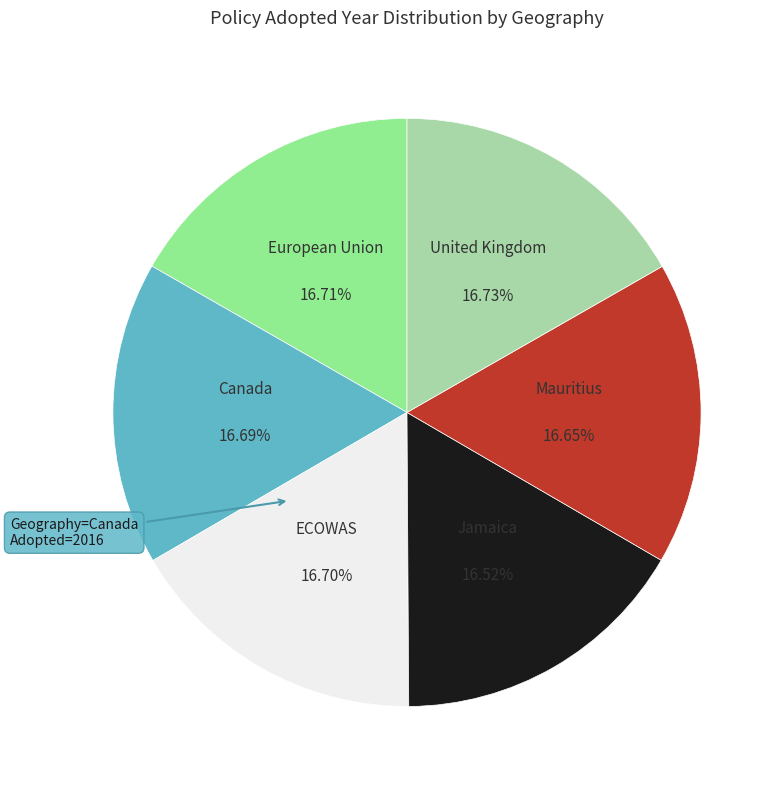

Is there a majority slice in this chart?

No